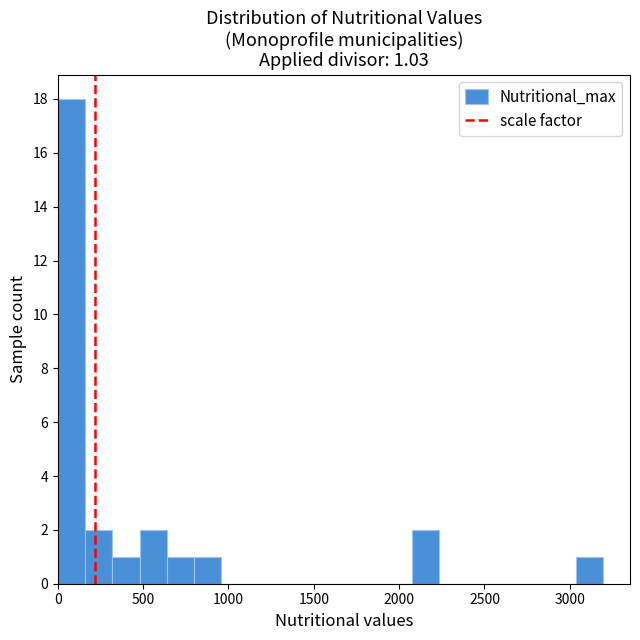

Around what value on the x-axis is the tallest bar? Give the approximate position of its centre, as read against the axis.

100